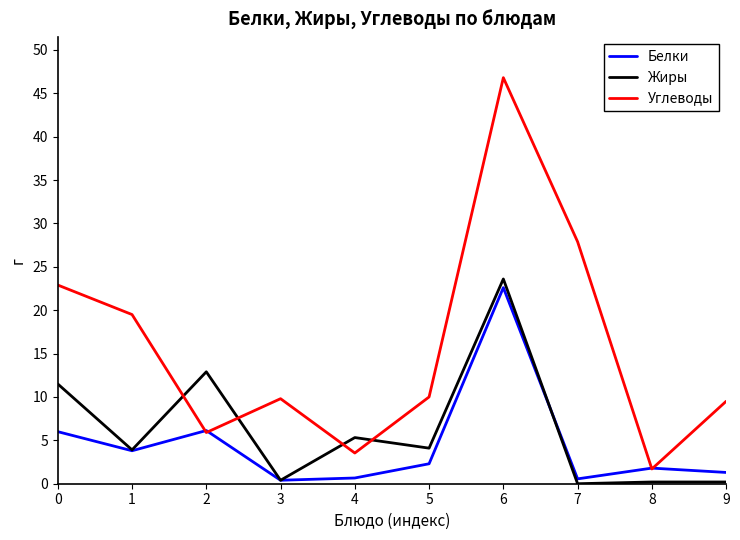

What is the sum of the Углеводы values at 2 and 7?

33.8